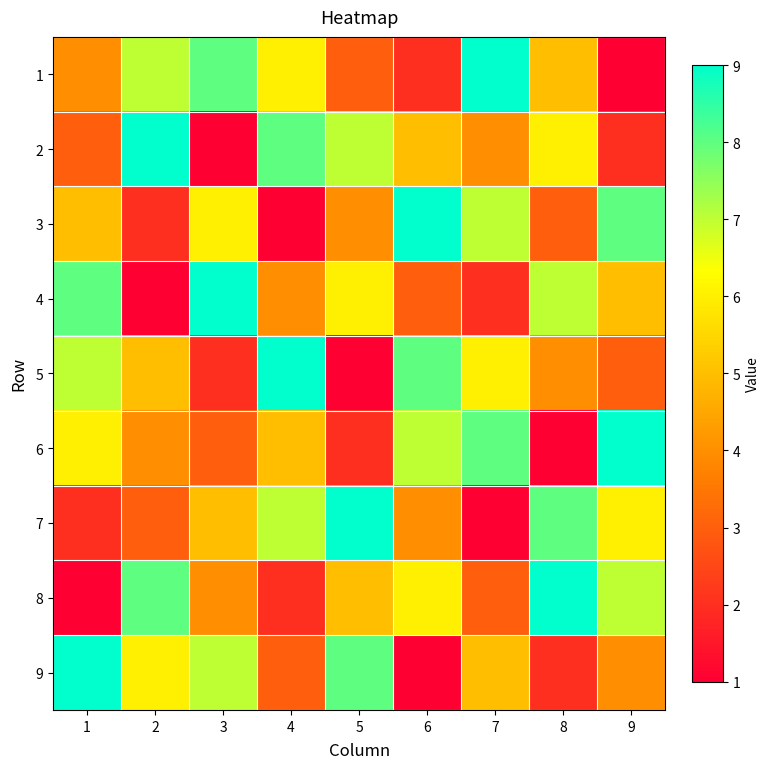

Reading left to right, extract all data points from this chart.

1: 1=4	2=7	3=8	4=6	5=3	6=2	7=9	8=5	9=1
2: 1=3	2=9	3=1	4=8	5=7	6=5	7=4	8=6	9=2
3: 1=5	2=2	3=6	4=1	5=4	6=9	7=7	8=3	9=8
4: 1=8	2=1	3=9	4=4	5=6	6=3	7=2	8=7	9=5
5: 1=7	2=5	3=2	4=9	5=1	6=8	7=6	8=4	9=3
6: 1=6	2=4	3=3	4=5	5=2	6=7	7=8	8=1	9=9
7: 1=2	2=3	3=5	4=7	5=9	6=4	7=1	8=8	9=6
8: 1=1	2=8	3=4	4=2	5=5	6=6	7=3	8=9	9=7
9: 1=9	2=6	3=7	4=3	5=8	6=1	7=5	8=2	9=4